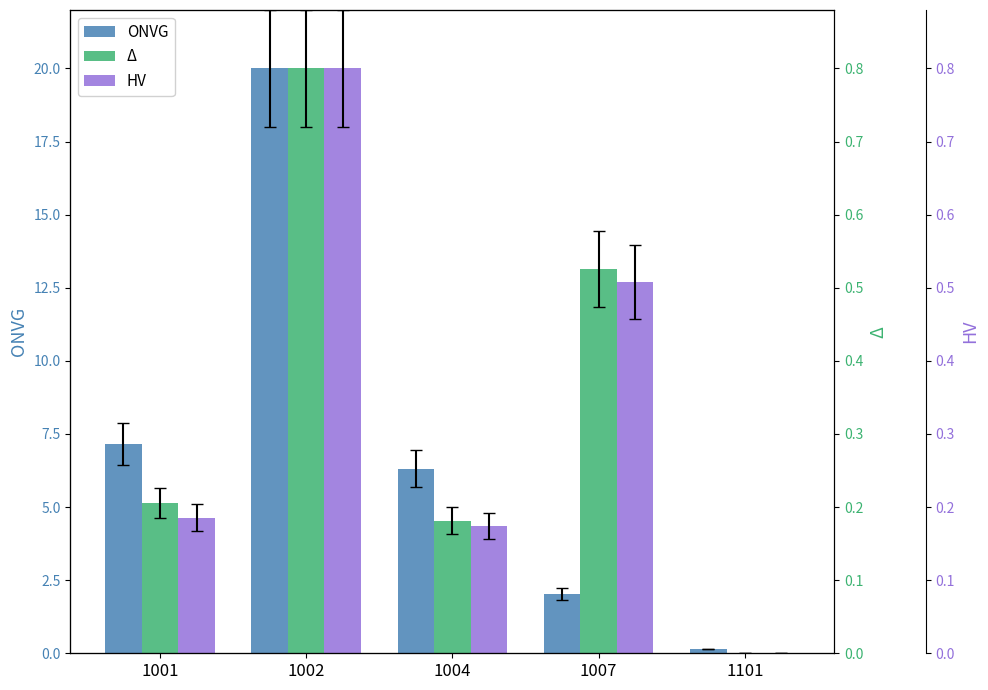

Which series has the largest total across all categories?

Δ